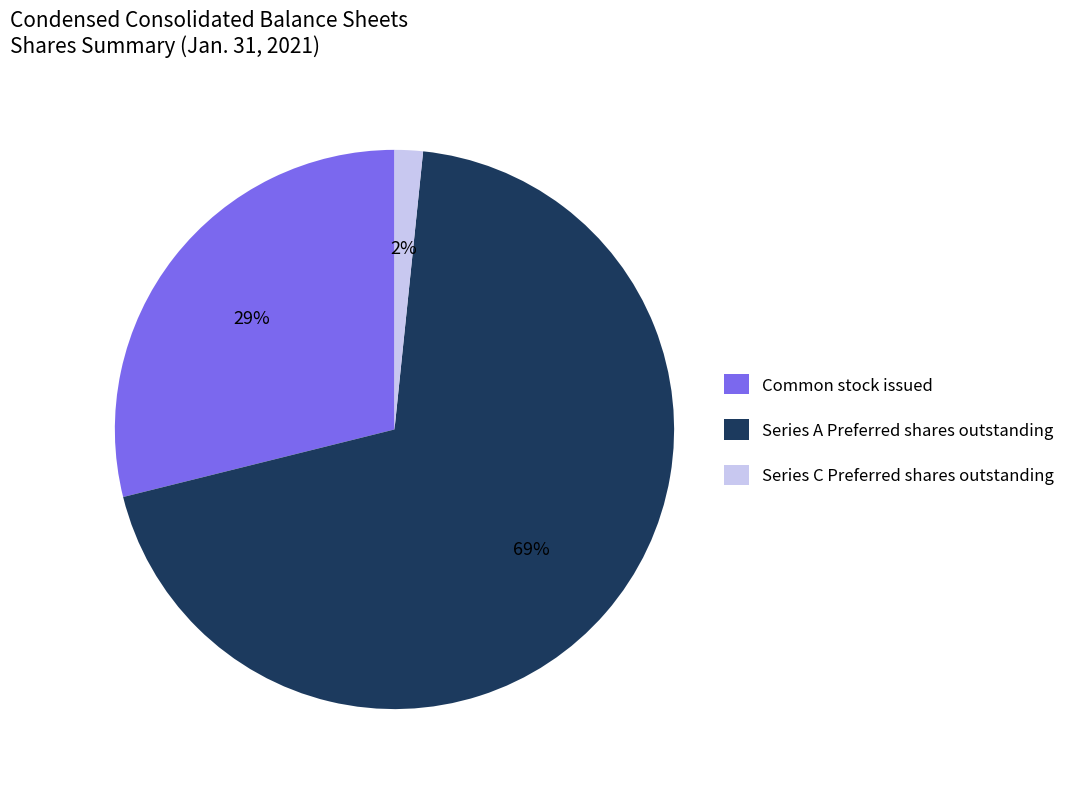

To the nearest percent, what portion does Common stock issued represent?

29%